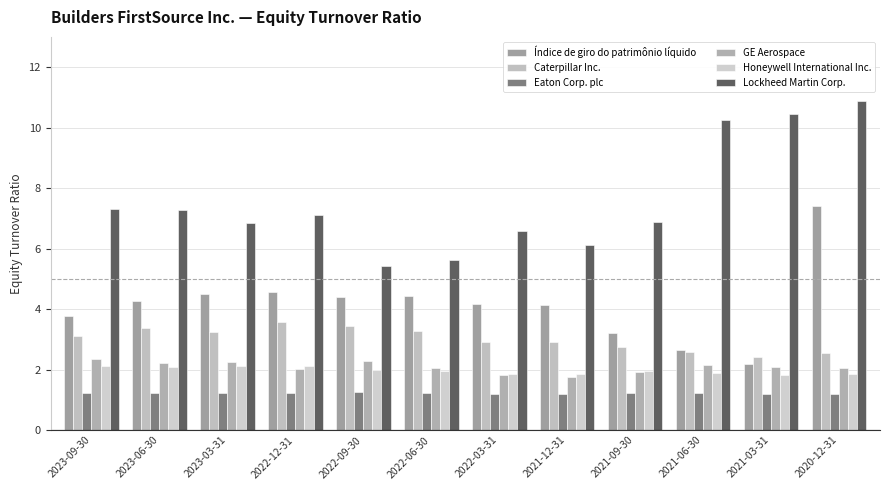

Count the Eaton Corp. plc values in the range 1 to 2.

12